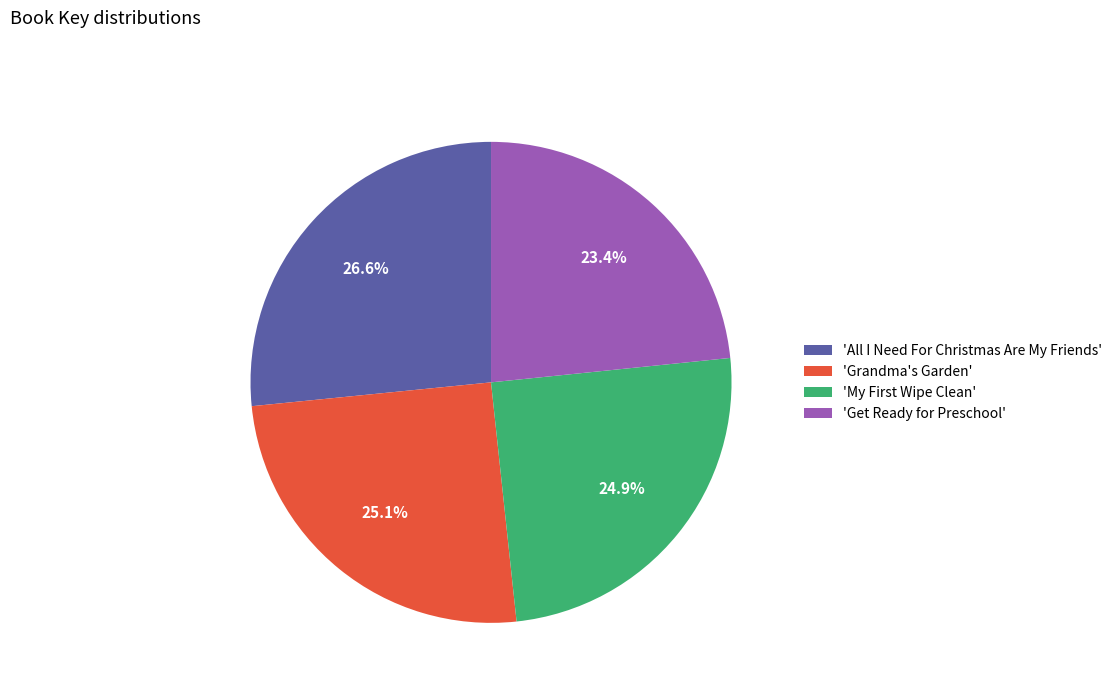

Between 'Grandma's Garden' and 'Get Ready for Preschool', which is larger?

'Grandma's Garden'